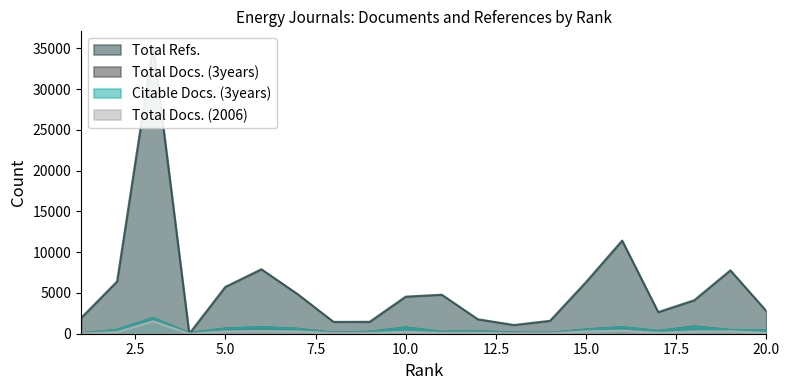

What are all the series names shown in the legend?

Total Docs. (2006), Total Docs. (3years), Citable Docs. (3years), Total Refs.